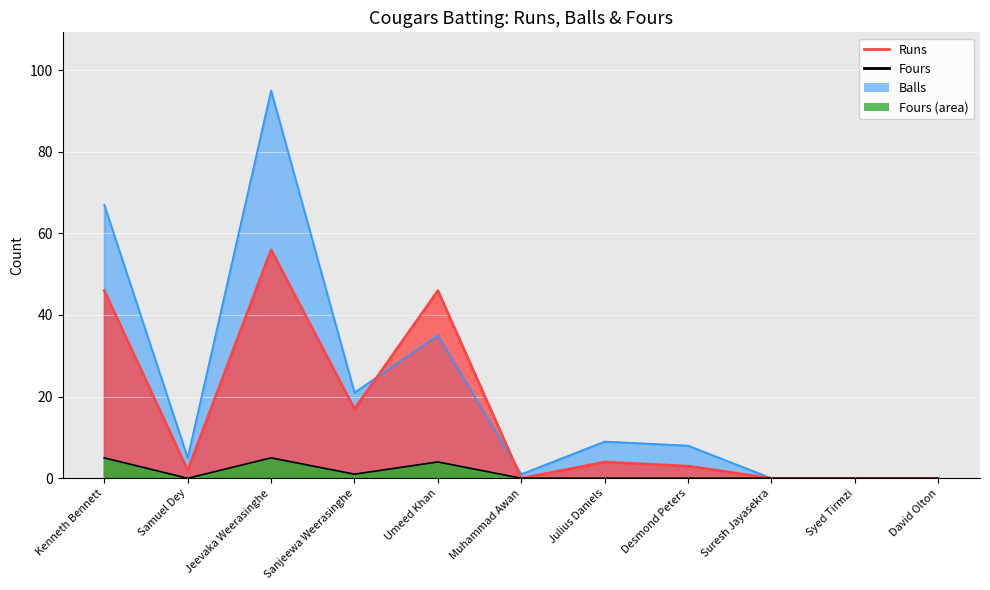

Reading left to right, what are all the values shown in this chart?

Runs: 46	2	56	17	46	0	4	3	0	0	0
Balls: 67	5	95	21	35	1	9	8	0	0	0
Fours: 5	0	5	1	4	0	0	0	0	0	0